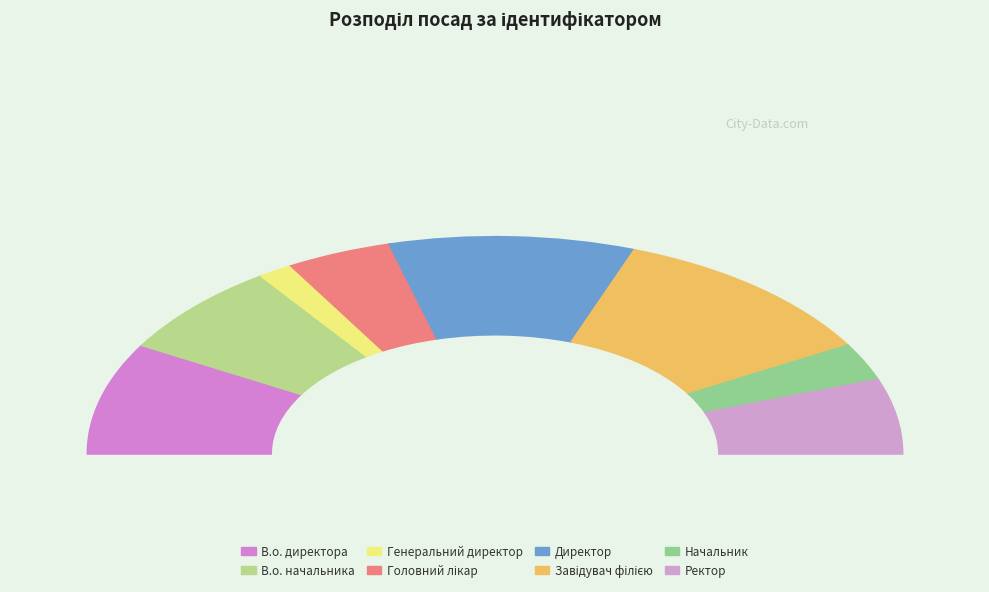

How many slices are in this pie chart?

8